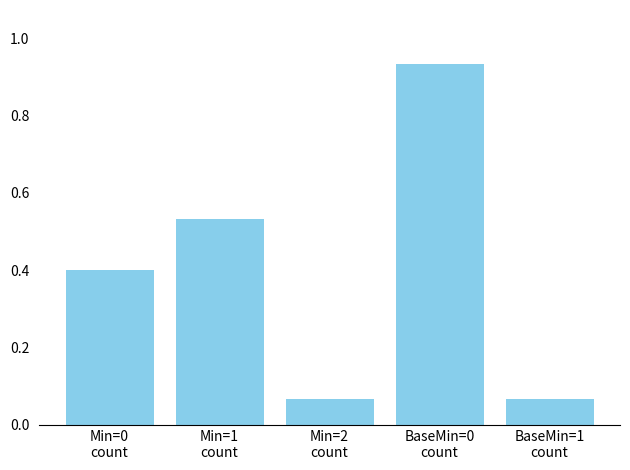

What is the change in value from Min=0
count to BaseMin=1
count?

-0.3